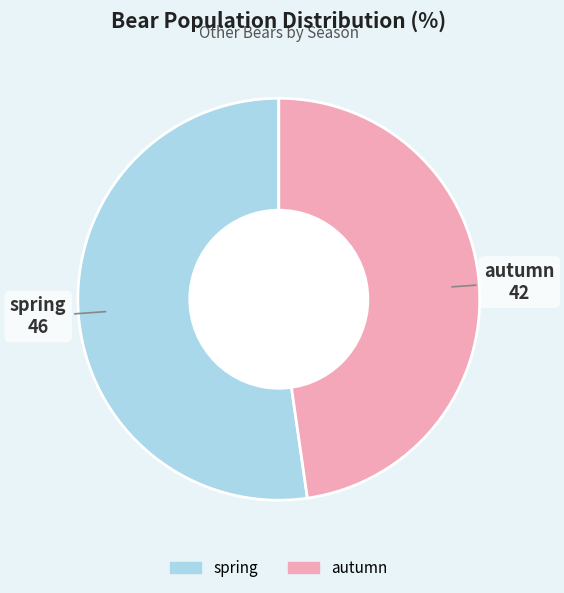

True or false: spring accounts for 52% of the total.

True